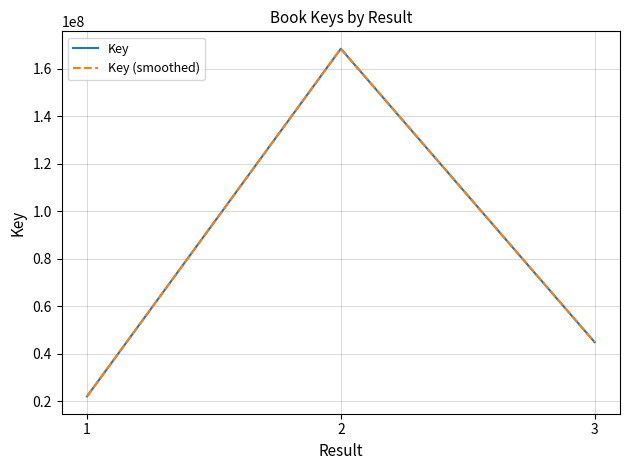

Which series has the largest total across all categories?

Key